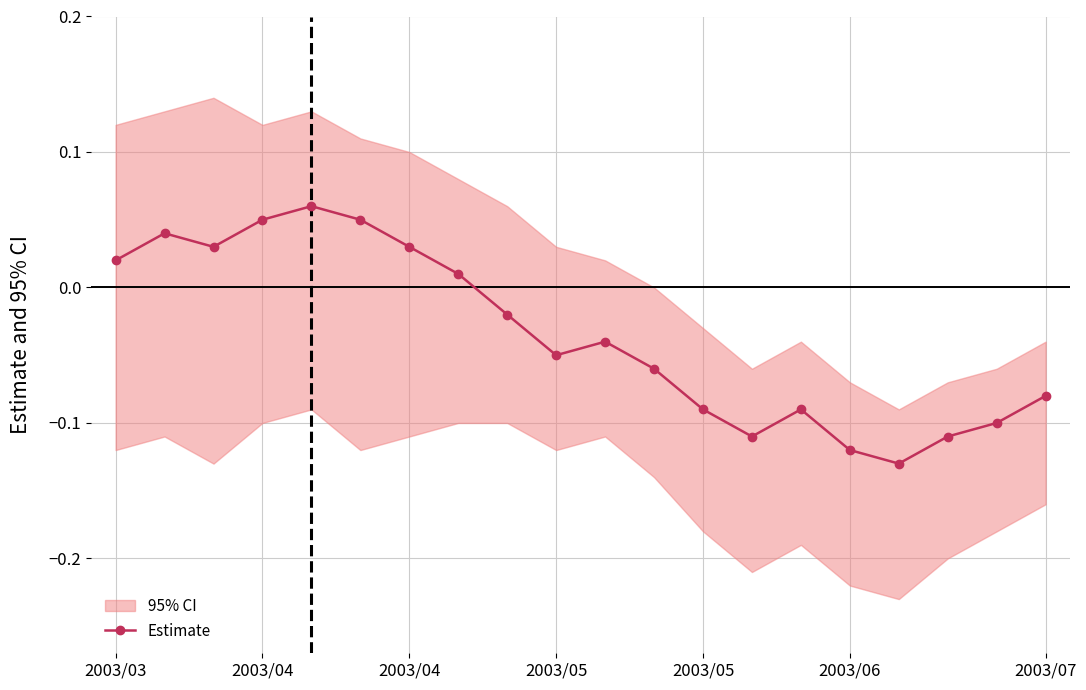

What is the change in value from 10 to 18?

-0.1